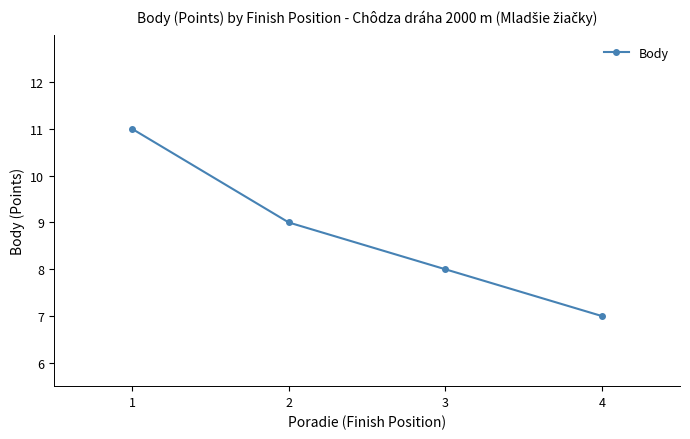

What is the change in value from 2 to 4?

-2